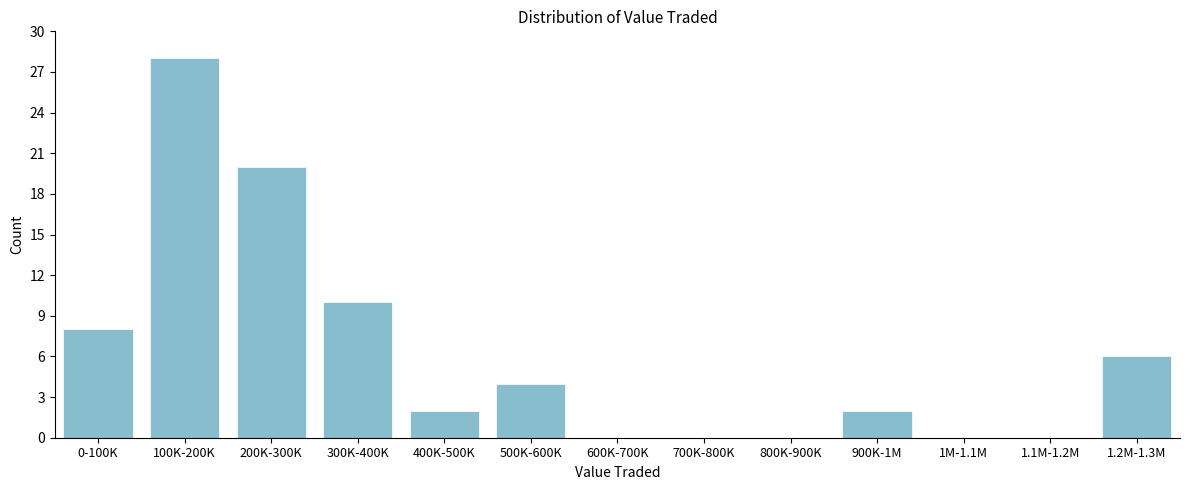

Reading right to left, what are all the values shown in this chart?

1.2M-1.3M=6	1.1M-1.2M=0	1M-1.1M=0	900K-1M=2	800K-900K=0	700K-800K=0	600K-700K=0	500K-600K=4	400K-500K=2	300K-400K=10	200K-300K=20	100K-200K=28	0-100K=8